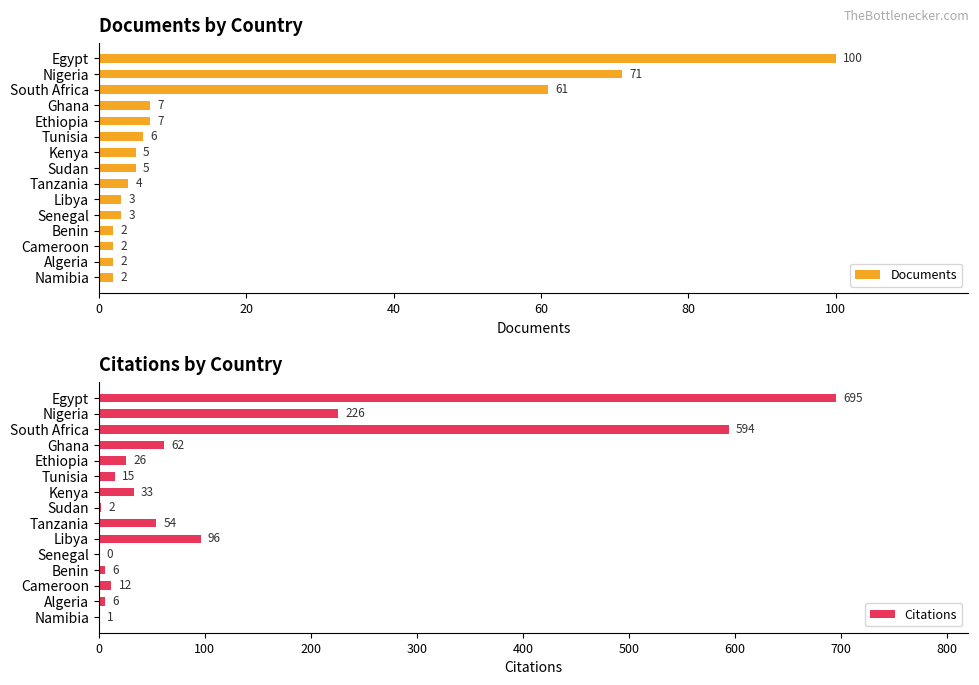

What is the sum of all Documents values?

280